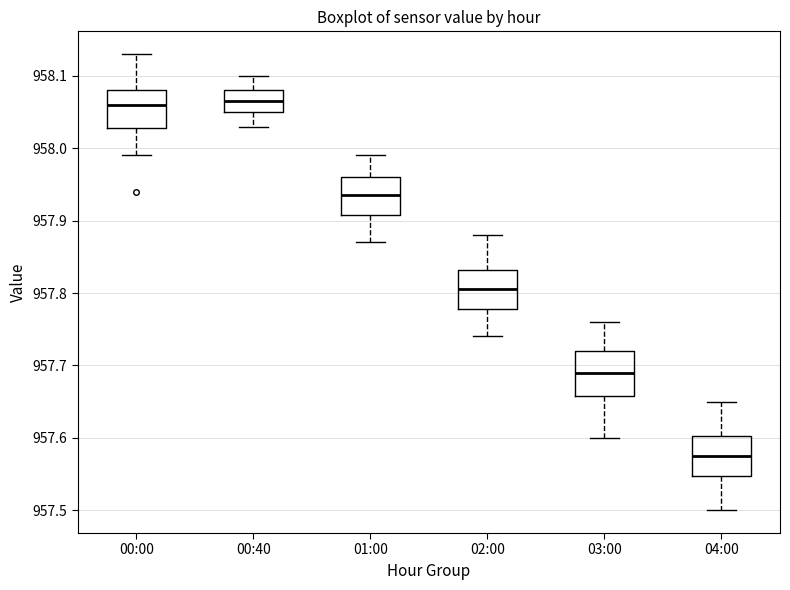

Reading left to right, read every box against the y-axis: the position of its median line, the range the box covers, and the ends of its whiskers. The values are not printed on the chart, so give them approximately, as read against the axis.

00:00: median 958.06, box 958.03 to 958.08, whiskers 957.99 to 958.13
00:40: median 958.07, box 958.05 to 958.08, whiskers 958.03 to 958.10
01:00: median 957.94, box 957.91 to 957.96, whiskers 957.87 to 957.99
02:00: median 957.81, box 957.78 to 957.83, whiskers 957.74 to 957.88
03:00: median 957.69, box 957.66 to 957.72, whiskers 957.60 to 957.76
04:00: median 957.58, box 957.55 to 957.60, whiskers 957.50 to 957.65